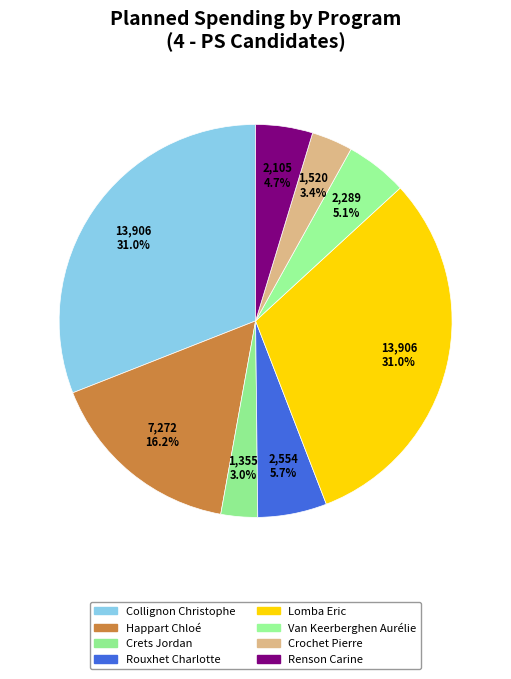

To the nearest percent, what percentage of the pie is Happart Chloé?

16%